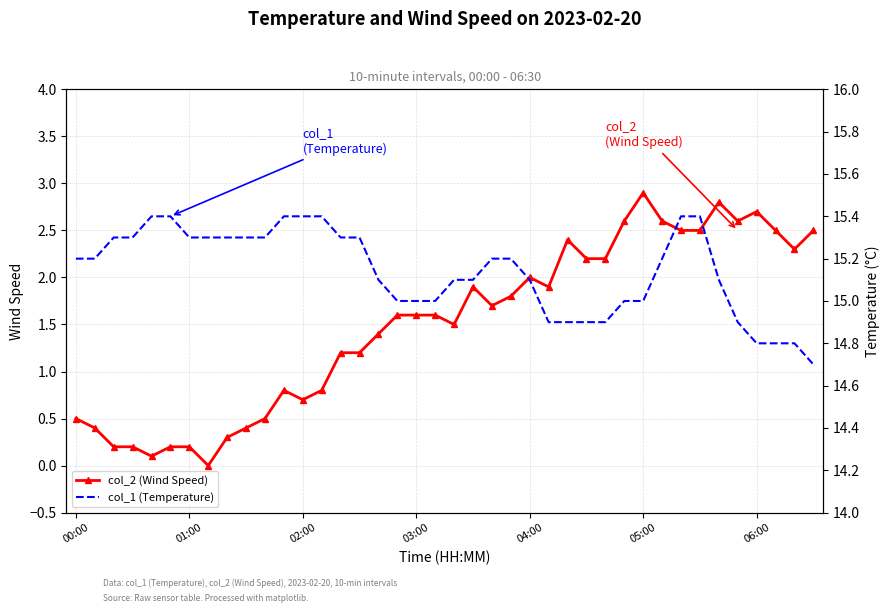

Reading left to right, list all the values displayed in this chart.

col_2 (Wind Speed): 0.5	0.4	0.2	0.2	0.1	0.2	0.2	0.0	0.3	0.4	0.5	0.8	0.7	0.8	1.2	1.2	1.4	1.6	1.6	1.6	1.5	1.9	1.7	1.8	2.0	1.9	2.4	2.2	2.2	2.6	2.9	2.6	2.5	2.5	2.8	2.6	2.7	2.5	2.3	2.5
col_1 (Temperature): 15.2	15.2	15.3	15.3	15.4	15.4	15.3	15.3	15.3	15.3	15.3	15.4	15.4	15.4	15.3	15.3	15.1	15.0	15.0	15.0	15.1	15.1	15.2	15.2	15.1	14.9	14.9	14.9	14.9	15.0	15.0	15.2	15.4	15.4	15.1	14.9	14.8	14.8	14.8	14.7